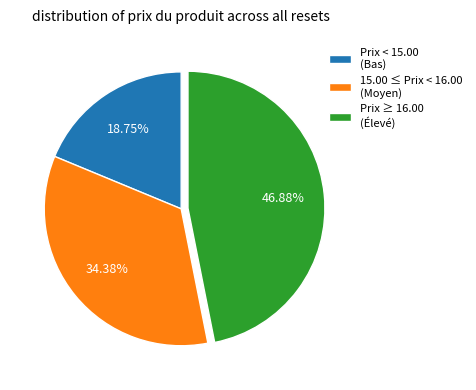

How many slices are in this pie chart?

3